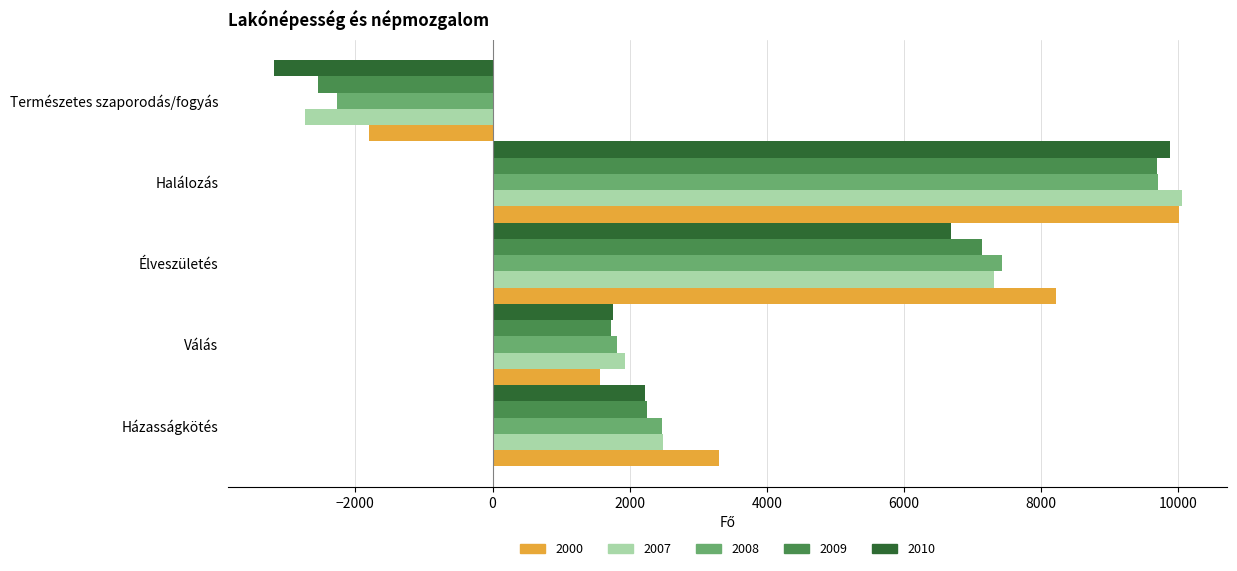

Which series has the largest range (max minus min)?

2010